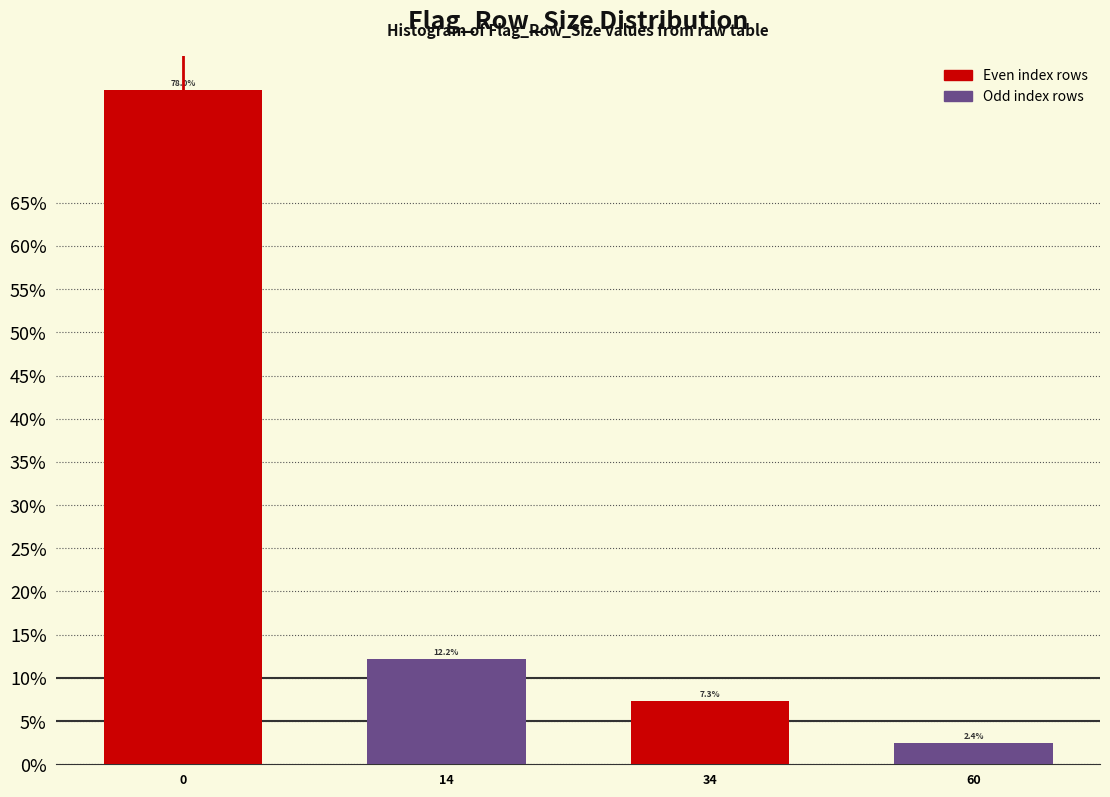

Reading left to right, transcribe all the data shown in this chart.

0=78.0	14=12.2	34=7.3	60=2.4